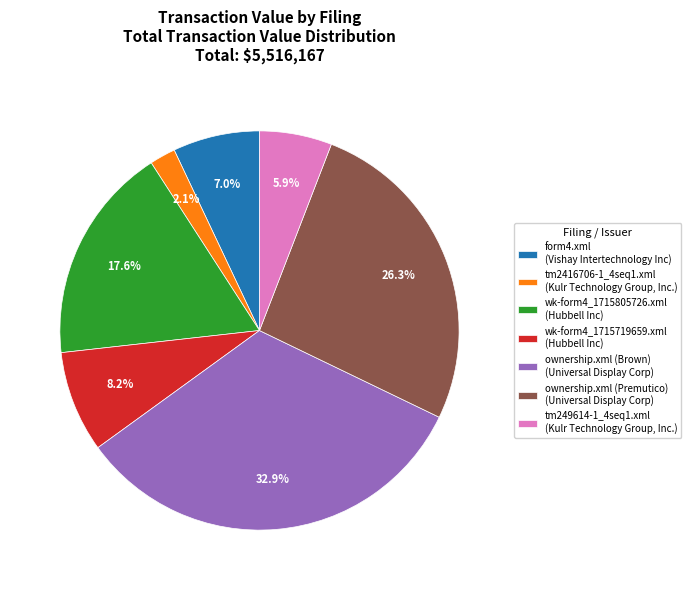

Does wk-form4_1715805726.xml account for over 50% of the chart?

No